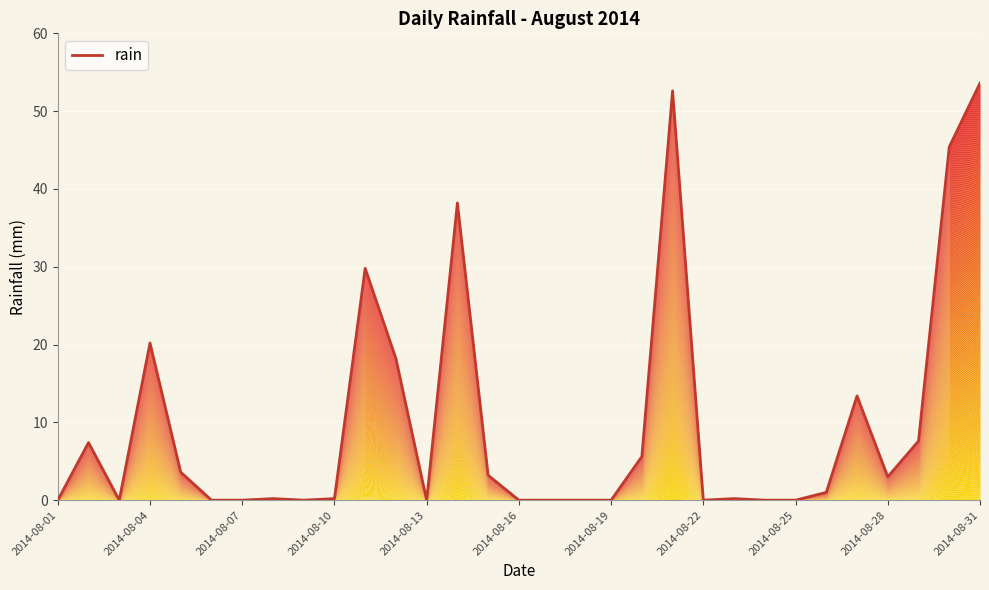

How many data points does each series have?

31